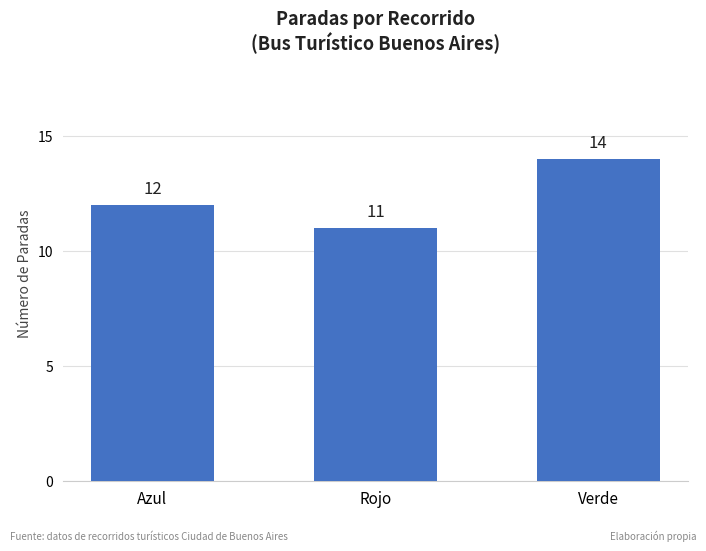

True or false: the data shows 15 at Rojo.

False